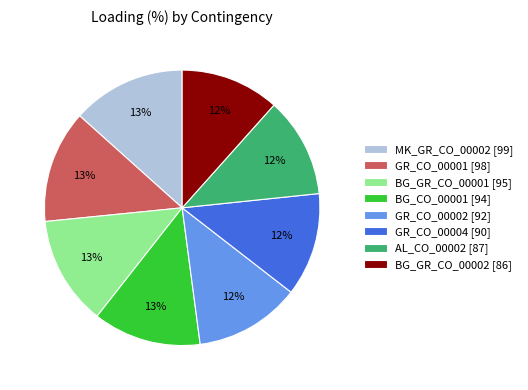

To the nearest percent, what is the combined percentage of AL_CO_00002 [87] and GR_CO_00002 [92]?

24%